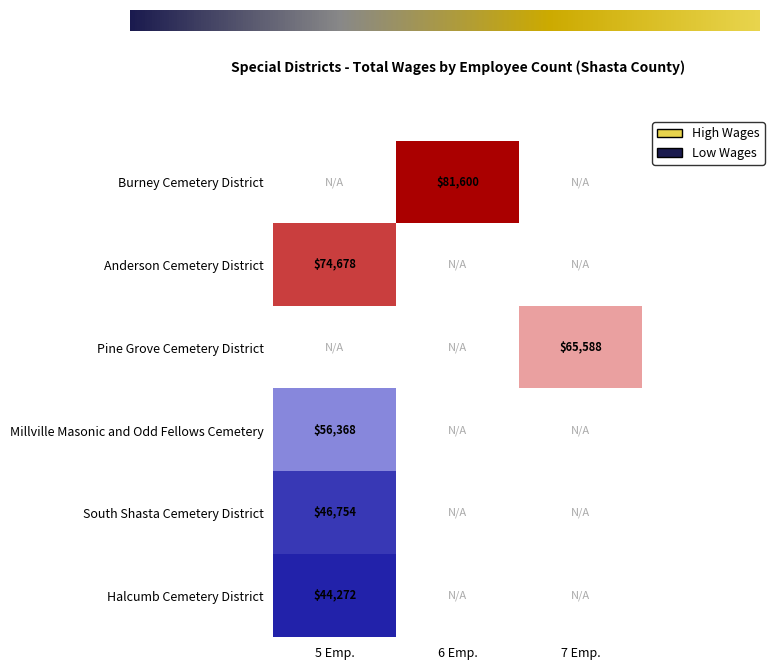

Is it true that Pine Grove Cemetery District equals 65588 at 7 Emp.?

True